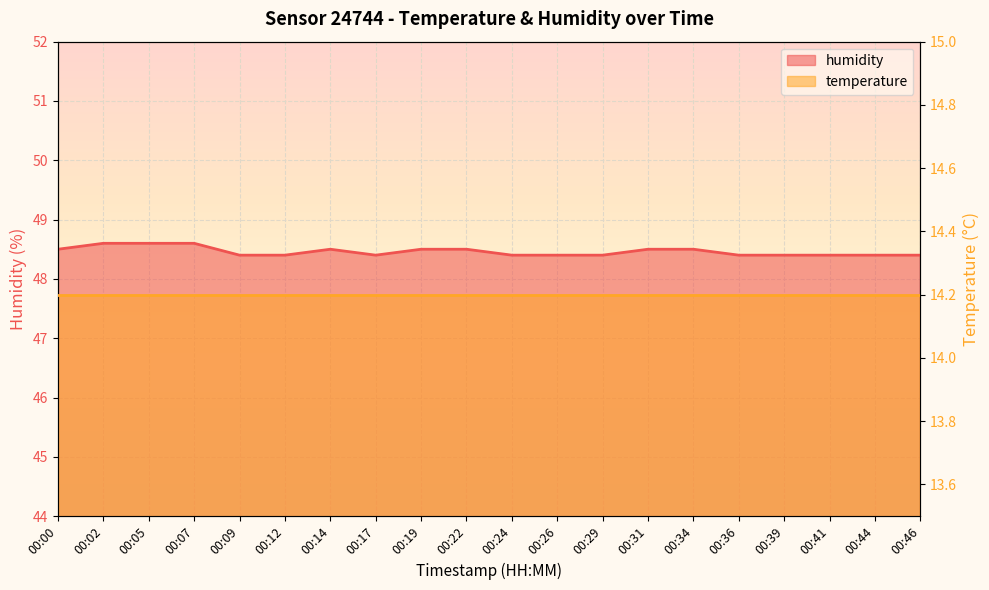

What is the maximum value shown in the chart?

48.6